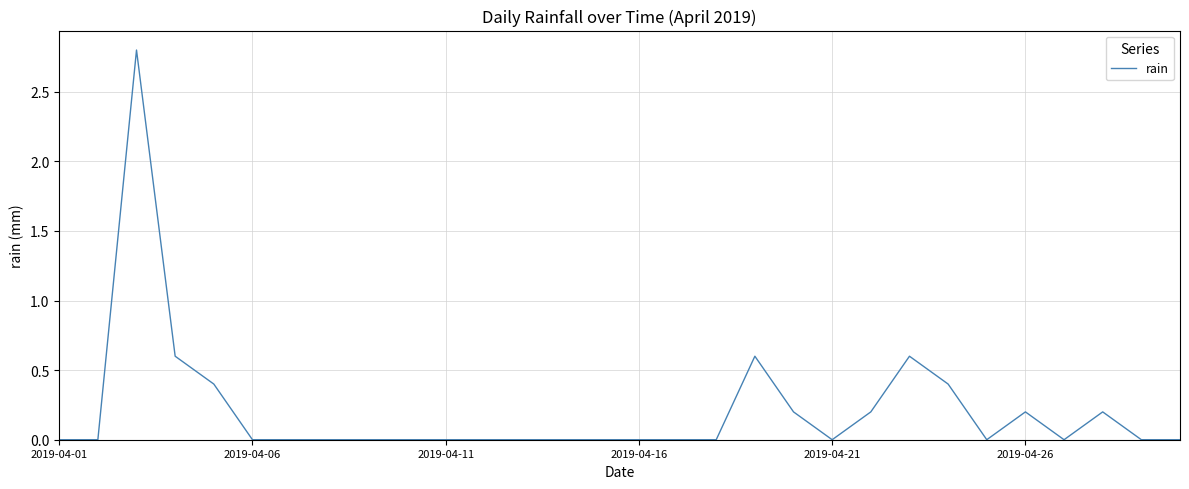

What is the greatest value displayed?

2.8